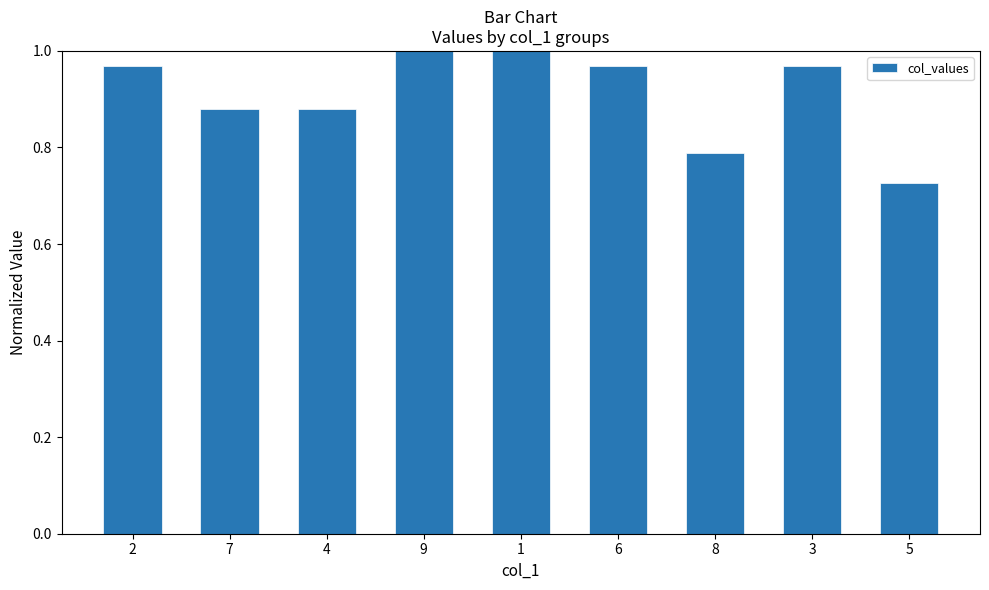

The value at 9 is 1.3. True or false?

False